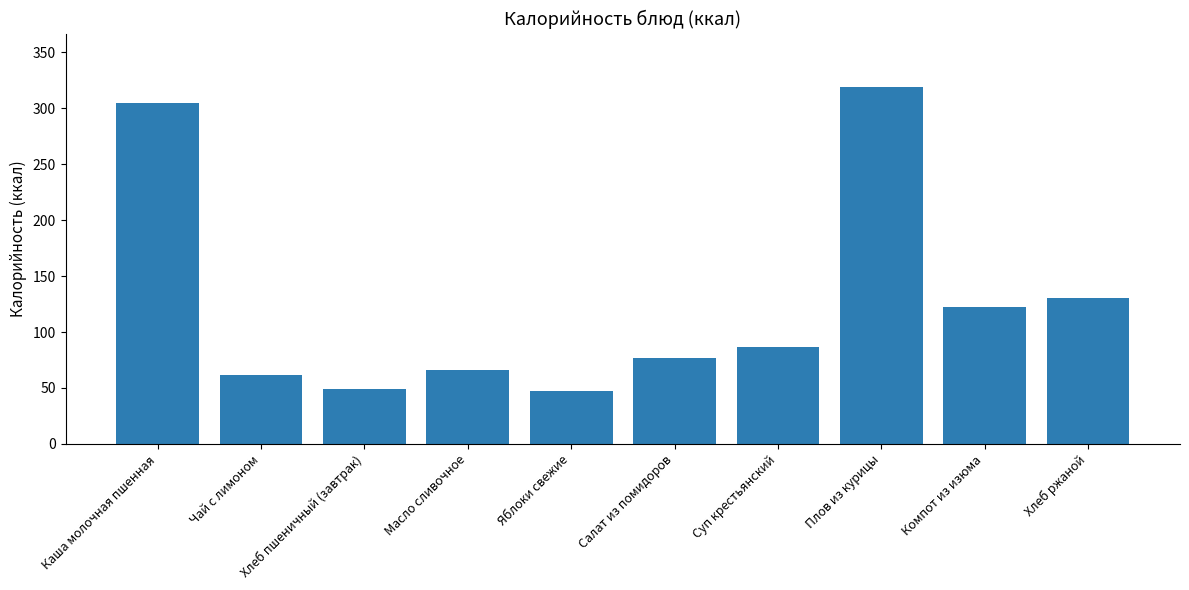

Which label corresponds to the largest value in the chart?

Плов из курицы